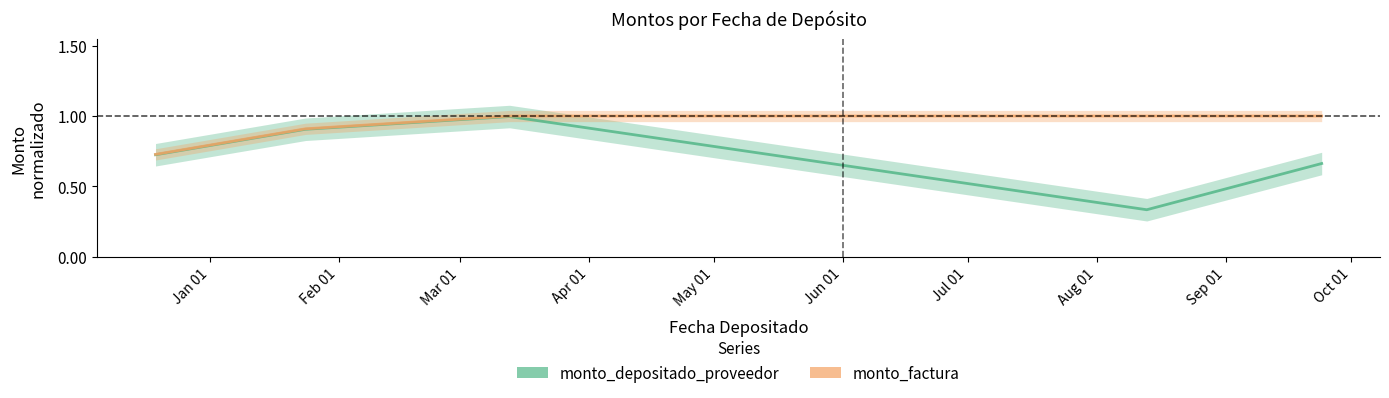

Read the monto_depositado_proveedor value at 2020-01-24.

0.9